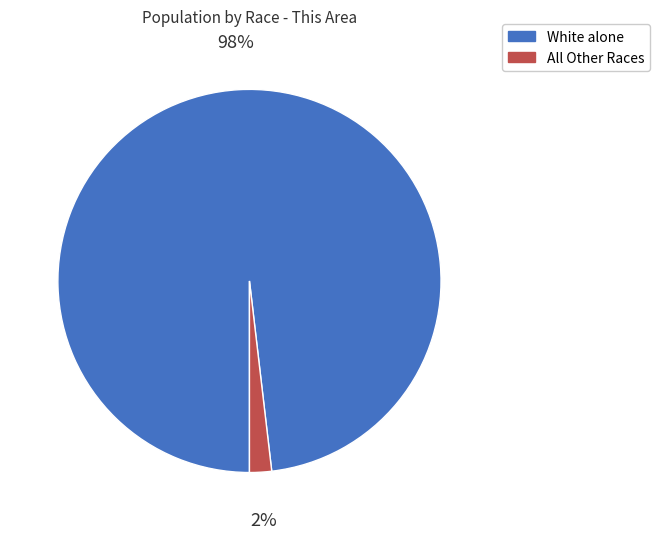

Combined, do All Other Races and White alone account for over 50%?

Yes